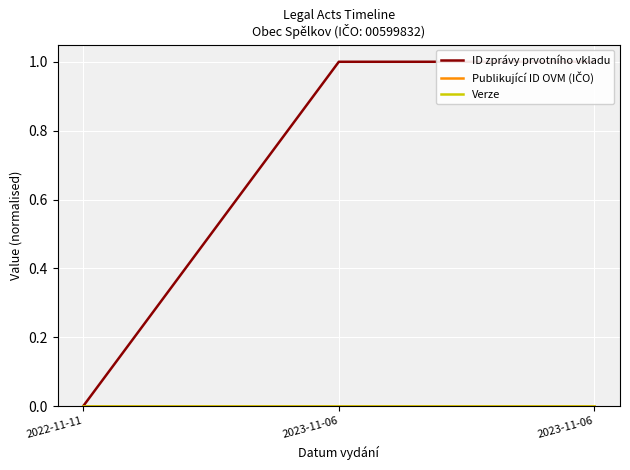

Which series changed the most between 2023-11-06 and 2023-11-06?

ID zprávy prvotního vkladu